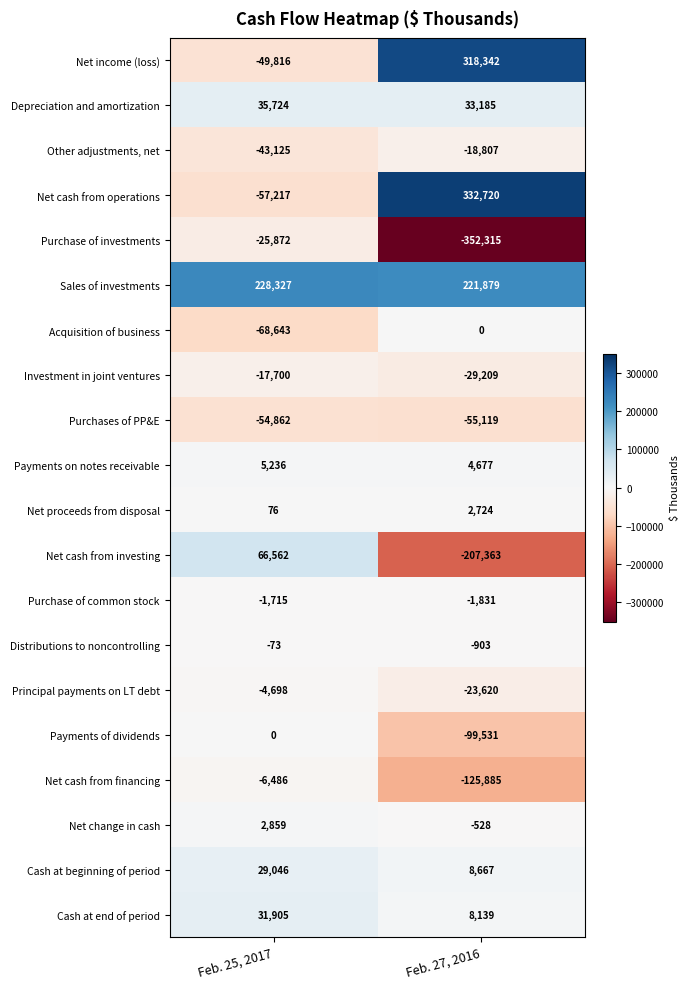

The Cash at beginning of period series shows 8926 at Feb. 25, 2017. True or false?

False